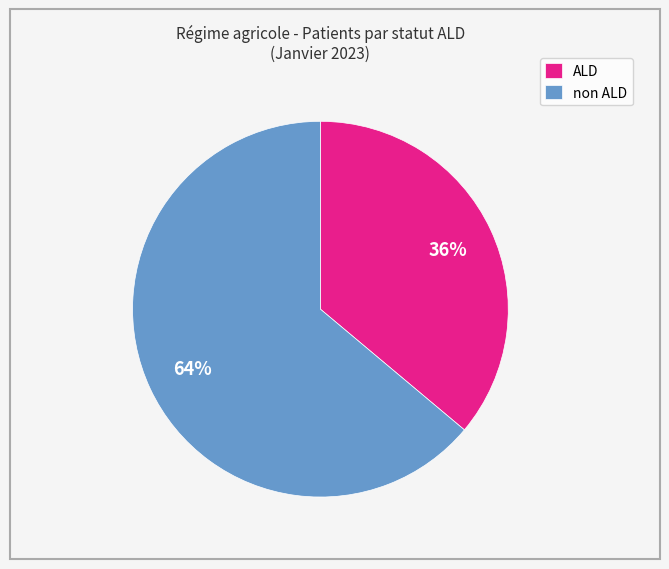

Does ALD represent more than half of the total?

No